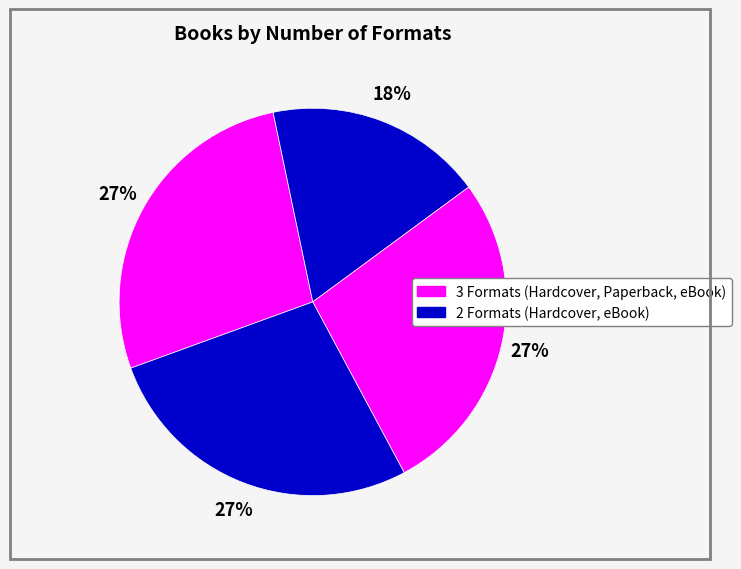

How many segments does this pie chart have?

4